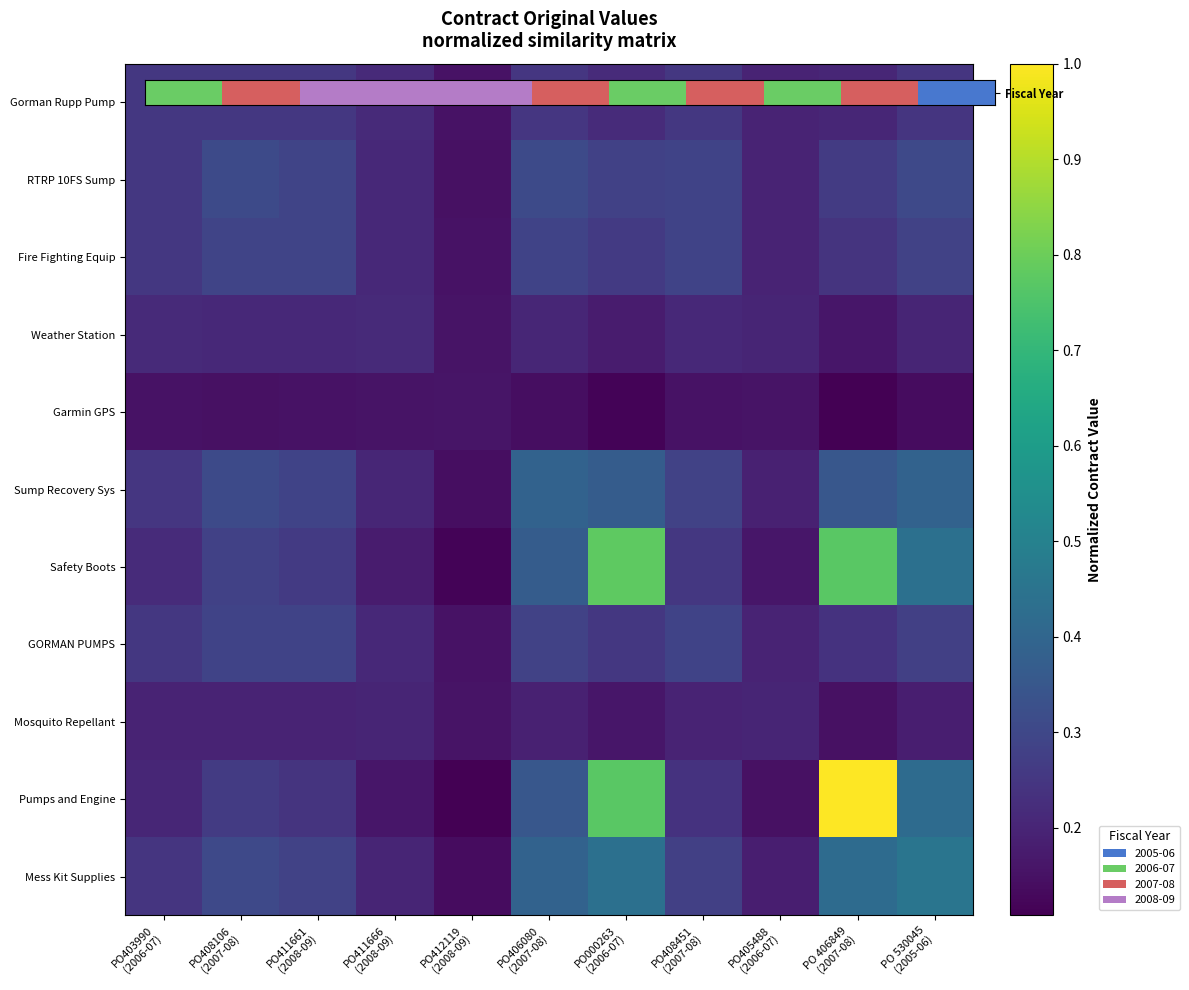

Reading left to right, extract all data points from this chart.

Gorman Rupp Pump: PO403990
(2006-07)=0.3	PO408106
(2007-08)=0.3	PO411661
(2008-09)=0.3	PO411666
(2008-09)=0.2	PO412119
(2008-09)=0.2	PO406080
(2007-08)=0.2	PO000263
(2006-07)=0.2	PO408451
(2007-08)=0.3	PO405488
(2006-07)=0.2	PO 406849
(2007-08)=0.2	PO 530045
(2005-06)=0.2
RTRP 10FS Sump: PO403990
(2006-07)=0.3	PO408106
(2007-08)=0.3	PO411661
(2008-09)=0.3	PO411666
(2008-09)=0.2	PO412119
(2008-09)=0.1	PO406080
(2007-08)=0.3	PO000263
(2006-07)=0.3	PO408451
(2007-08)=0.3	PO405488
(2006-07)=0.2	PO 406849
(2007-08)=0.3	PO 530045
(2005-06)=0.3
Fire Fighting Equip: PO403990
(2006-07)=0.3	PO408106
(2007-08)=0.3	PO411661
(2008-09)=0.3	PO411666
(2008-09)=0.2	PO412119
(2008-09)=0.2	PO406080
(2007-08)=0.3	PO000263
(2006-07)=0.3	PO408451
(2007-08)=0.3	PO405488
(2006-07)=0.2	PO 406849
(2007-08)=0.2	PO 530045
(2005-06)=0.3
Weather Station: PO403990
(2006-07)=0.2	PO408106
(2007-08)=0.2	PO411661
(2008-09)=0.2	PO411666
(2008-09)=0.2	PO412119
(2008-09)=0.2	PO406080
(2007-08)=0.2	PO000263
(2006-07)=0.2	PO408451
(2007-08)=0.2	PO405488
(2006-07)=0.2	PO 406849
(2007-08)=0.2	PO 530045
(2005-06)=0.2
Garmin GPS: PO403990
(2006-07)=0.2	PO408106
(2007-08)=0.1	PO411661
(2008-09)=0.2	PO411666
(2008-09)=0.2	PO412119
(2008-09)=0.2	PO406080
(2007-08)=0.1	PO000263
(2006-07)=0.1	PO408451
(2007-08)=0.2	PO405488
(2006-07)=0.2	PO 406849
(2007-08)=0.1	PO 530045
(2005-06)=0.1
Sump Recovery Sys: PO403990
(2006-07)=0.2	PO408106
(2007-08)=0.3	PO411661
(2008-09)=0.3	PO411666
(2008-09)=0.2	PO412119
(2008-09)=0.1	PO406080
(2007-08)=0.4	PO000263
(2006-07)=0.4	PO408451
(2007-08)=0.3	PO405488
(2006-07)=0.2	PO 406849
(2007-08)=0.3	PO 530045
(2005-06)=0.4
Safety Boots: PO403990
(2006-07)=0.2	PO408106
(2007-08)=0.3	PO411661
(2008-09)=0.3	PO411666
(2008-09)=0.2	PO412119
(2008-09)=0.1	PO406080
(2007-08)=0.4	PO000263
(2006-07)=0.8	PO408451
(2007-08)=0.3	PO405488
(2006-07)=0.2	PO 406849
(2007-08)=0.8	PO 530045
(2005-06)=0.4
GORMAN PUMPS: PO403990
(2006-07)=0.3	PO408106
(2007-08)=0.3	PO411661
(2008-09)=0.3	PO411666
(2008-09)=0.2	PO412119
(2008-09)=0.2	PO406080
(2007-08)=0.3	PO000263
(2006-07)=0.3	PO408451
(2007-08)=0.3	PO405488
(2006-07)=0.2	PO 406849
(2007-08)=0.2	PO 530045
(2005-06)=0.3
Mosquito Repellant: PO403990
(2006-07)=0.2	PO408106
(2007-08)=0.2	PO411661
(2008-09)=0.2	PO411666
(2008-09)=0.2	PO412119
(2008-09)=0.2	PO406080
(2007-08)=0.2	PO000263
(2006-07)=0.2	PO408451
(2007-08)=0.2	PO405488
(2006-07)=0.2	PO 406849
(2007-08)=0.1	PO 530045
(2005-06)=0.2
Pumps and Engine: PO403990
(2006-07)=0.2	PO408106
(2007-08)=0.3	PO411661
(2008-09)=0.2	PO411666
(2008-09)=0.2	PO412119
(2008-09)=0.1	PO406080
(2007-08)=0.3	PO000263
(2006-07)=0.8	PO408451
(2007-08)=0.2	PO405488
(2006-07)=0.1	PO 406849
(2007-08)=1.0	PO 530045
(2005-06)=0.4
Mess Kit Supplies: PO403990
(2006-07)=0.2	PO408106
(2007-08)=0.3	PO411661
(2008-09)=0.3	PO411666
(2008-09)=0.2	PO412119
(2008-09)=0.1	PO406080
(2007-08)=0.4	PO000263
(2006-07)=0.4	PO408451
(2007-08)=0.3	PO405488
(2006-07)=0.2	PO 406849
(2007-08)=0.4	PO 530045
(2005-06)=0.5